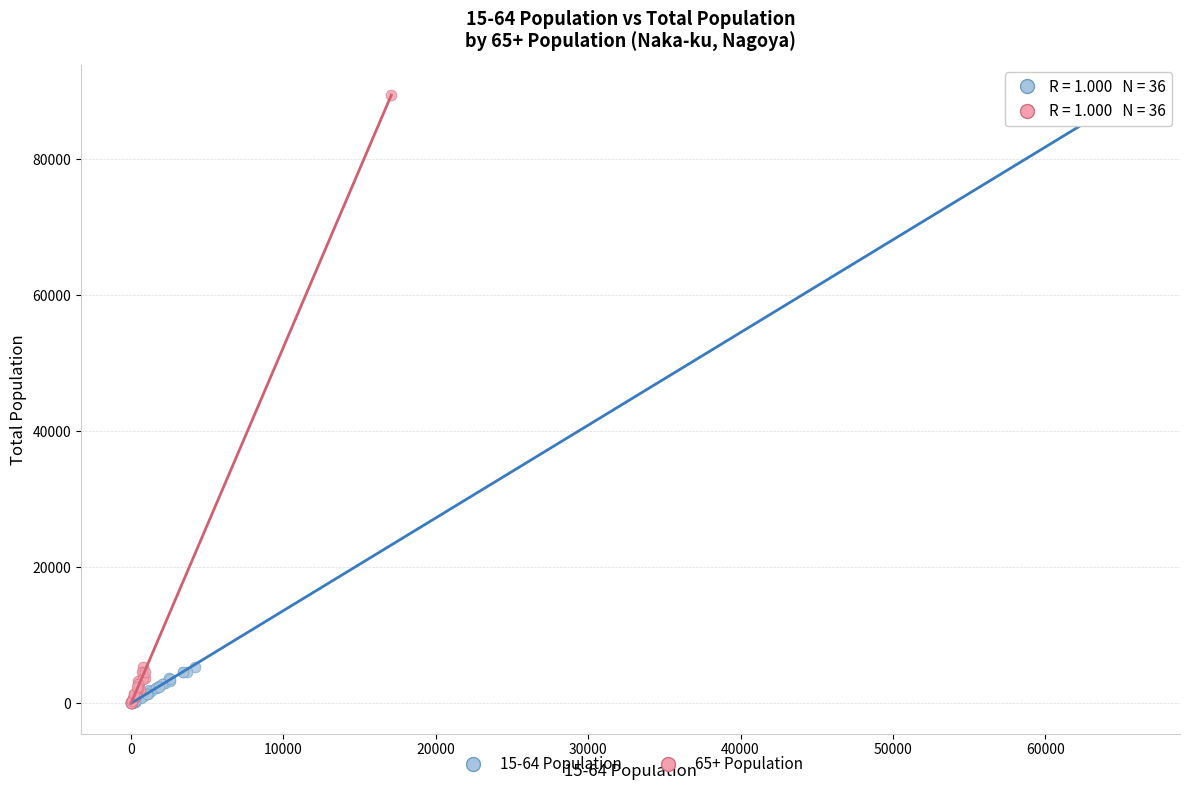

What are all the series names shown in the legend?

15-64 Population, 65+ Population